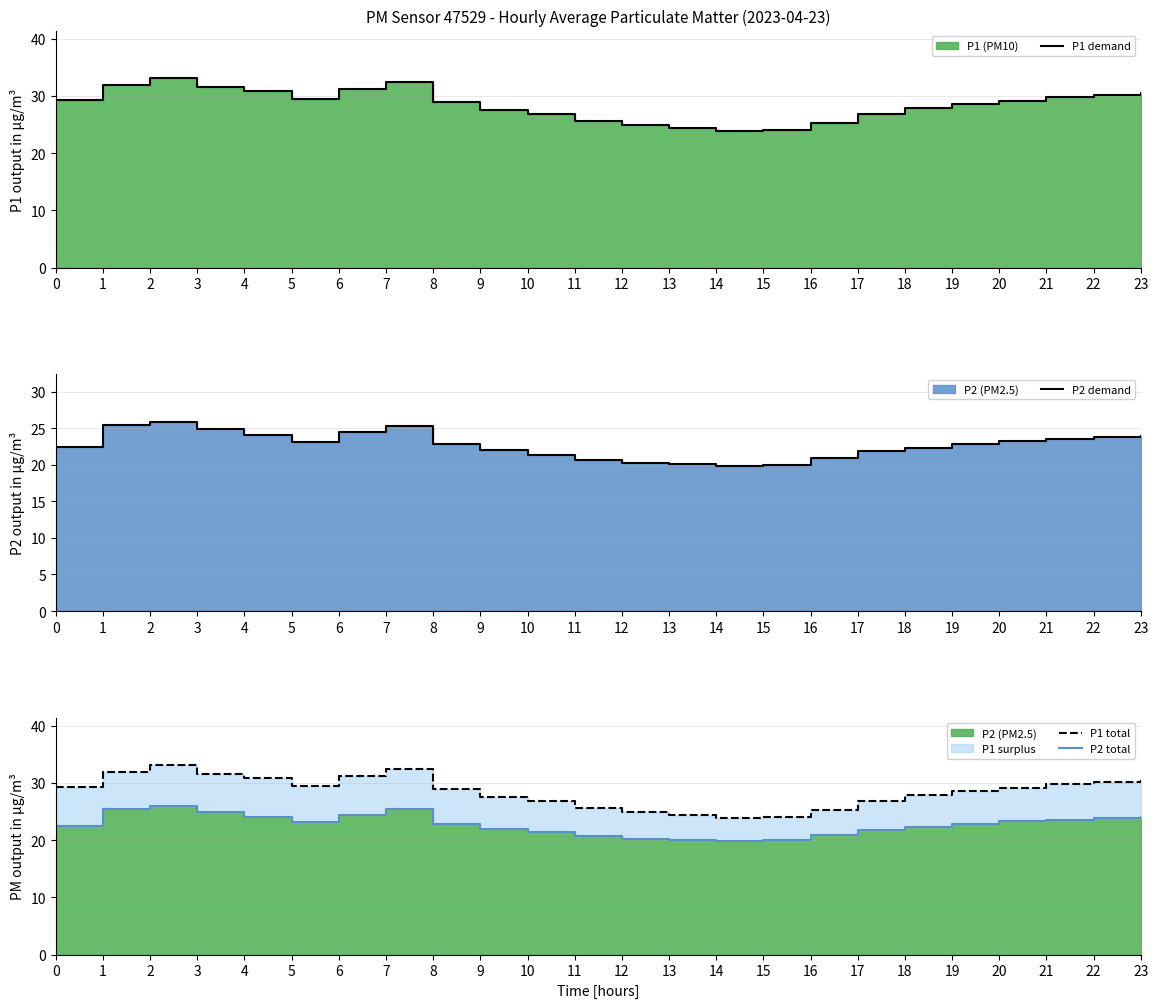

Between 4 and 5, which series saw the biggest shift?

P1 demand